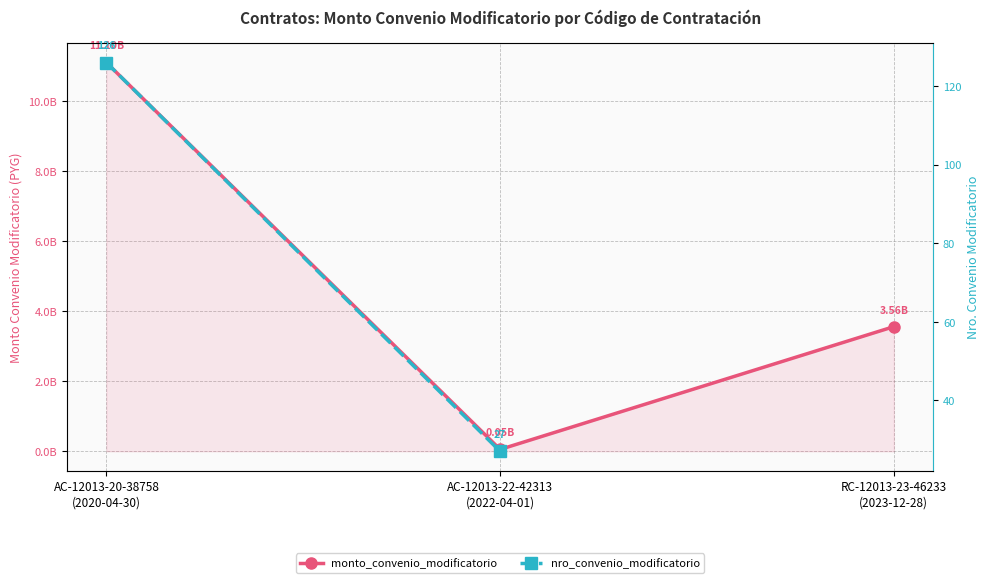

At which label does the data first exceed 3560903974?

AC-12013-20-38758
(2020-04-30)